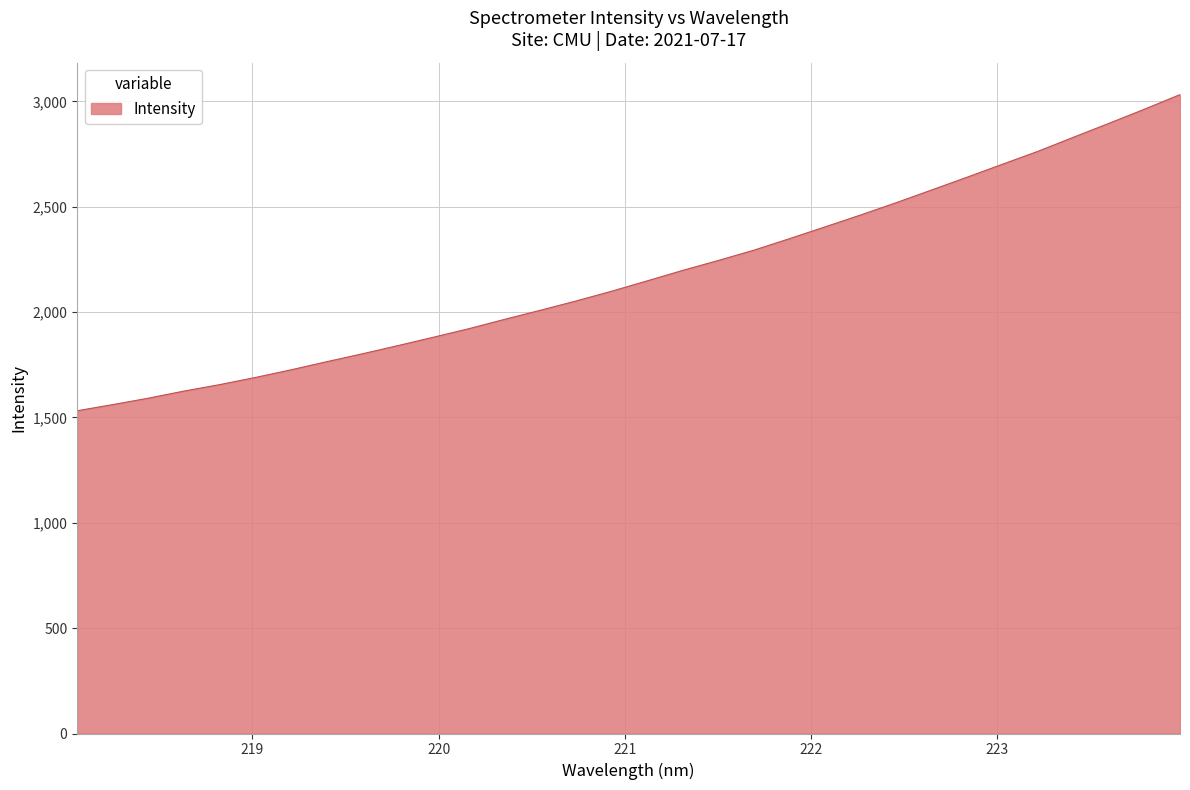

What is the minimum value shown in the chart?

1531.8